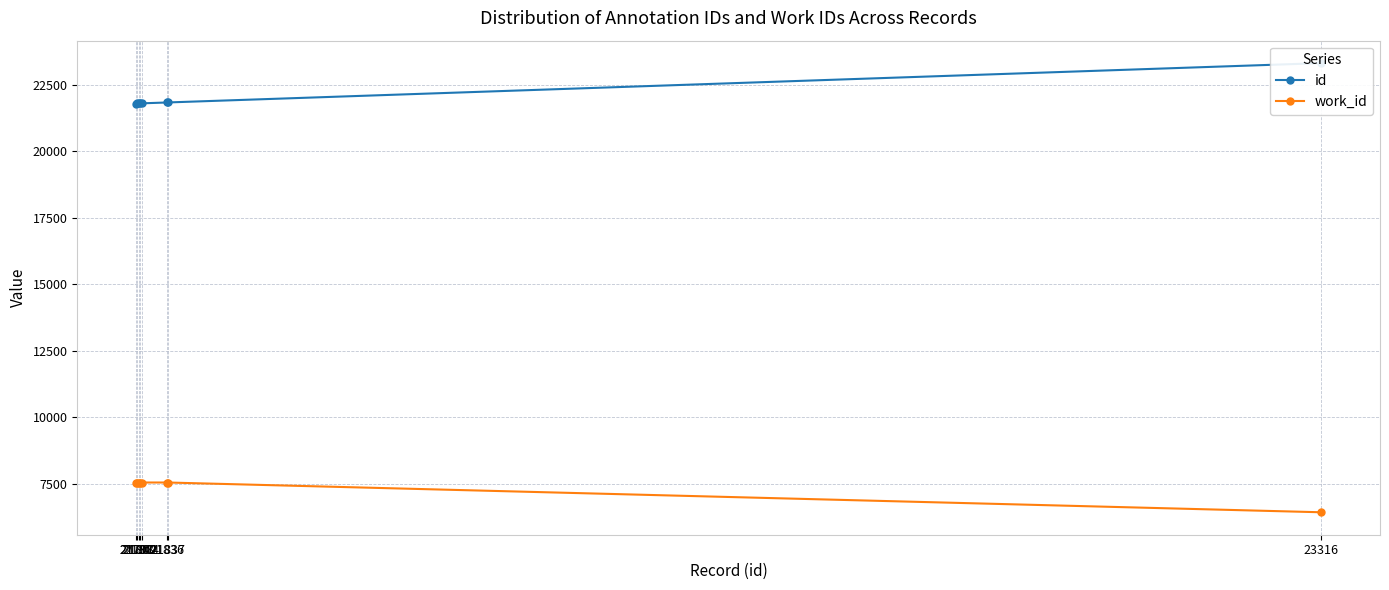

Which category has the highest value in the work_id series?

21797